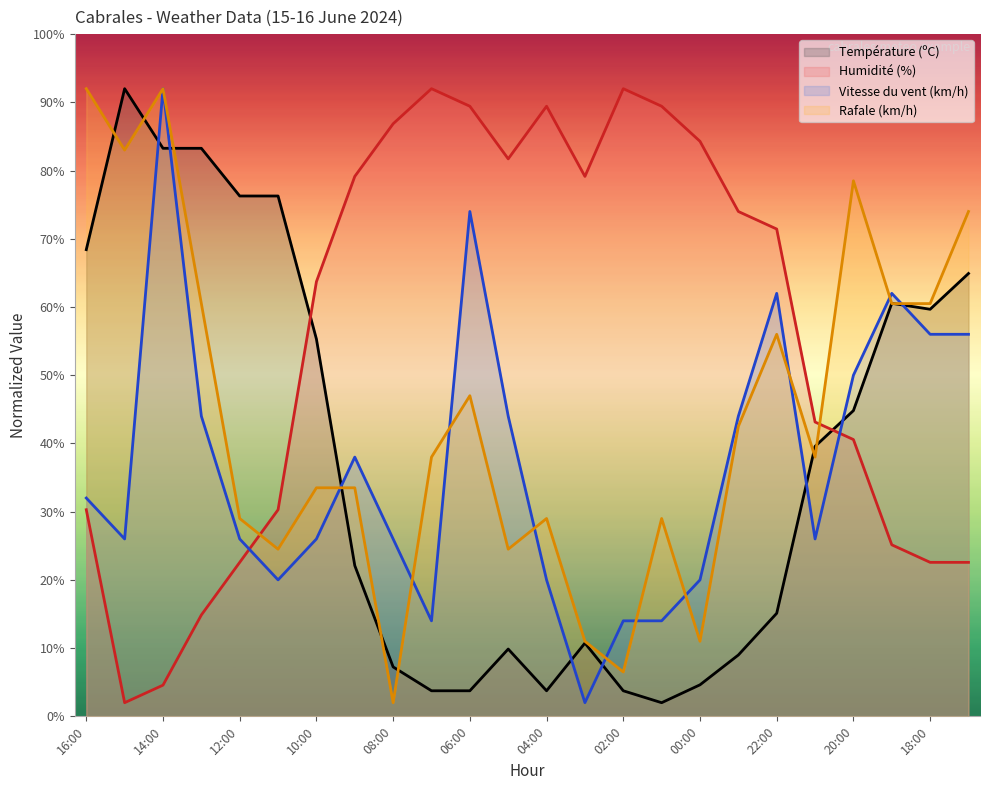

True or false: Rafale (km/h) and Humidité (%) intersect in this chart.

True